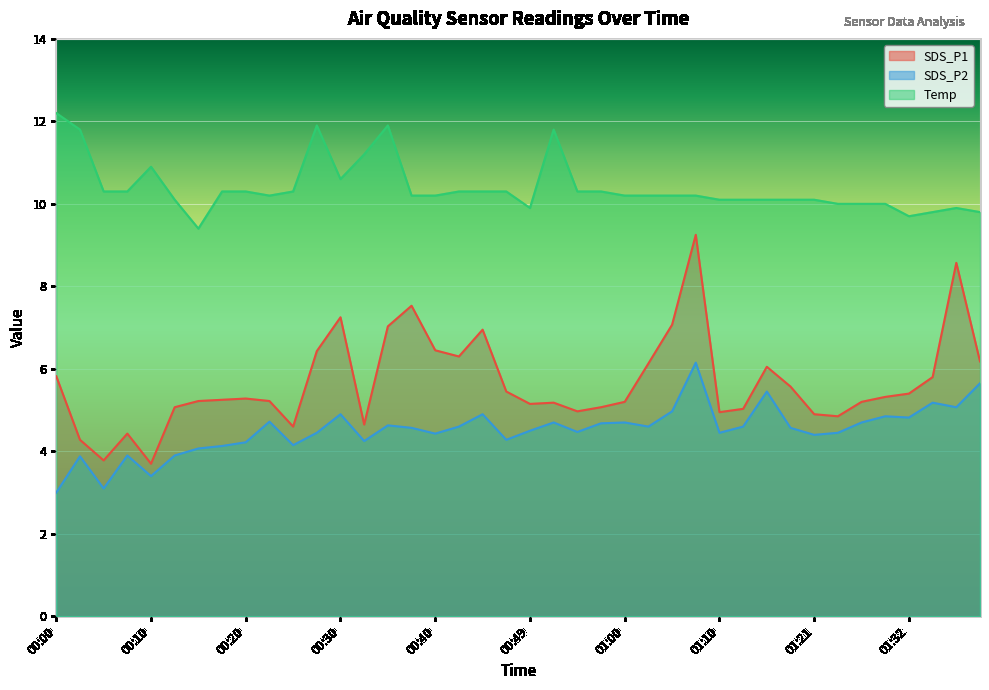

What is the label of the 2nd point from the right?

01:37